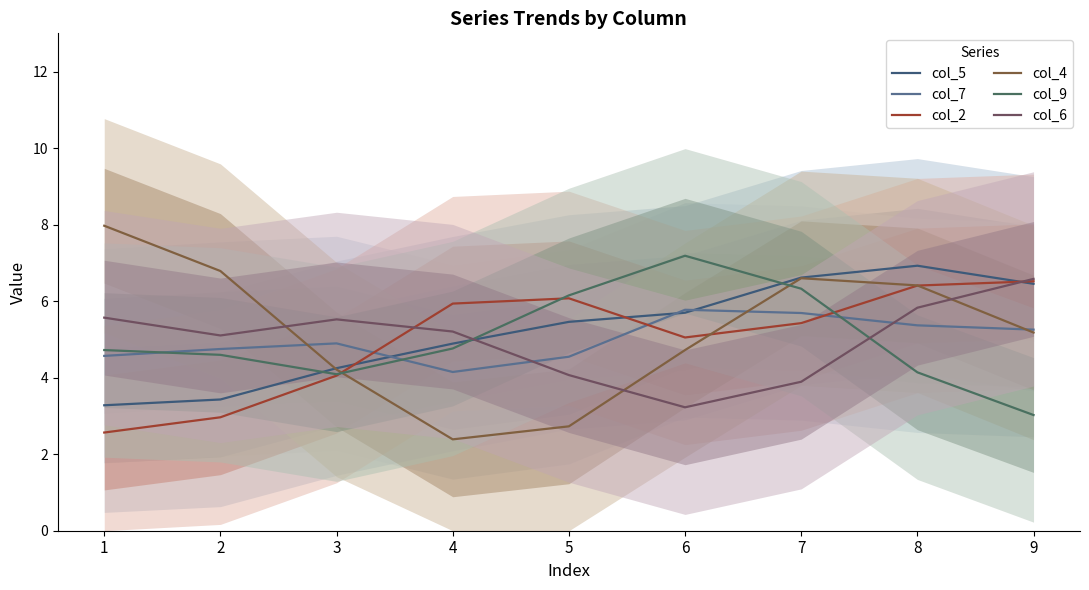

What is the value of the col_6 point at the 6th from the left?

3.2